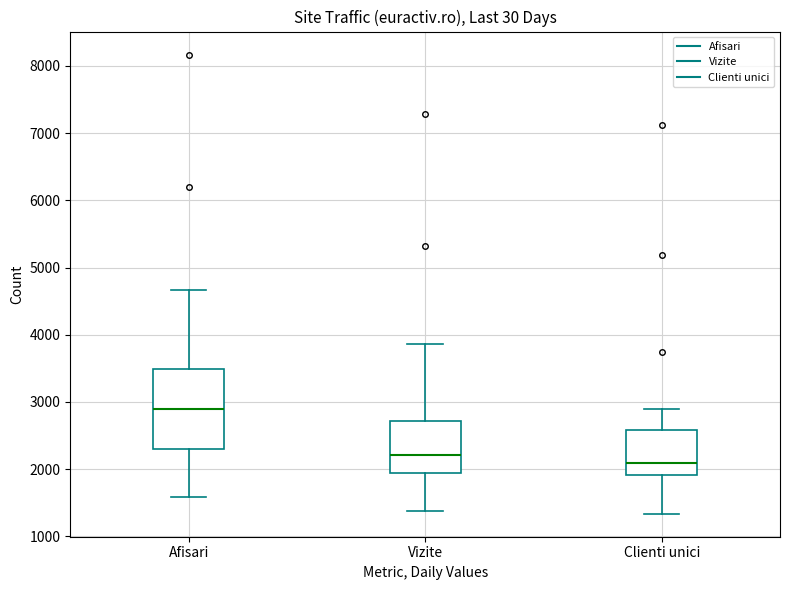

Reading left to right, transcribe this box plot: for each box, give where its median line is, the range the box spans, and where its two whiskers end, as read against the y-axis. The values are not printed on the chart, so give them approximately, as read against the axis.

Afisari: median 2900, box 2300 to 3500, whiskers 1600 to 4700
Vizite: median 2200, box 1900 to 2700, whiskers 1400 to 3900
Clienti unici: median 2100, box 1900 to 2600, whiskers 1300 to 2900